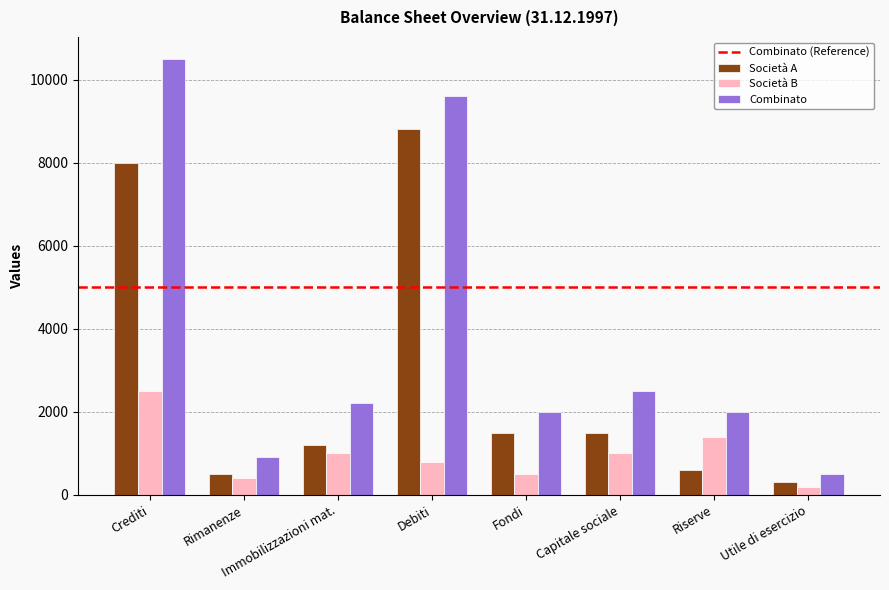

How many bars are there in each group?

3